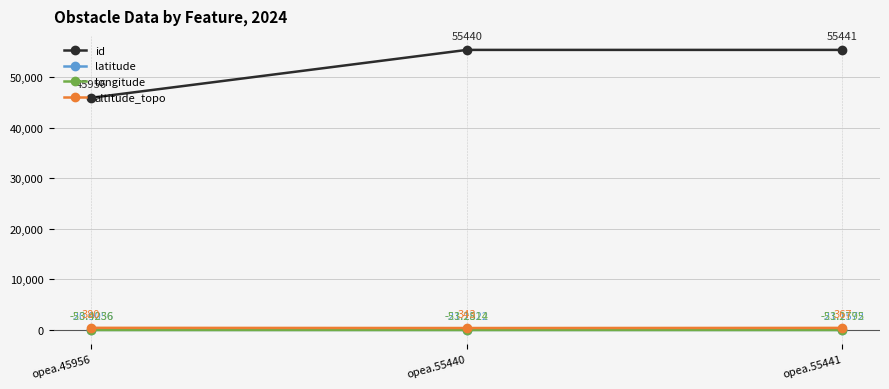

How many lines are shown in the chart?

4